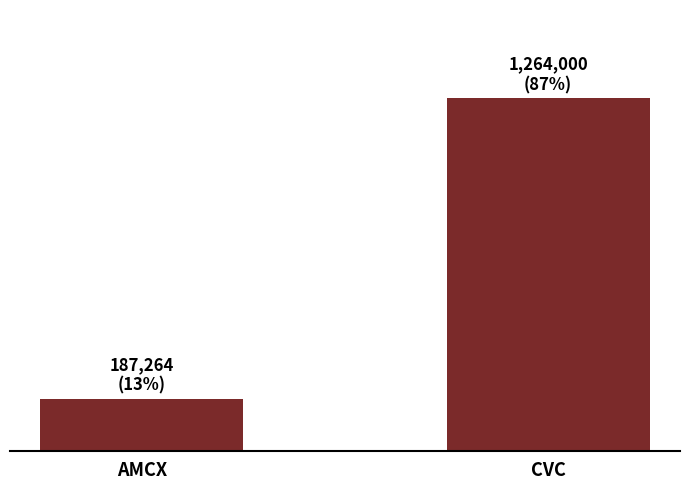

Are the bars horizontal?

No